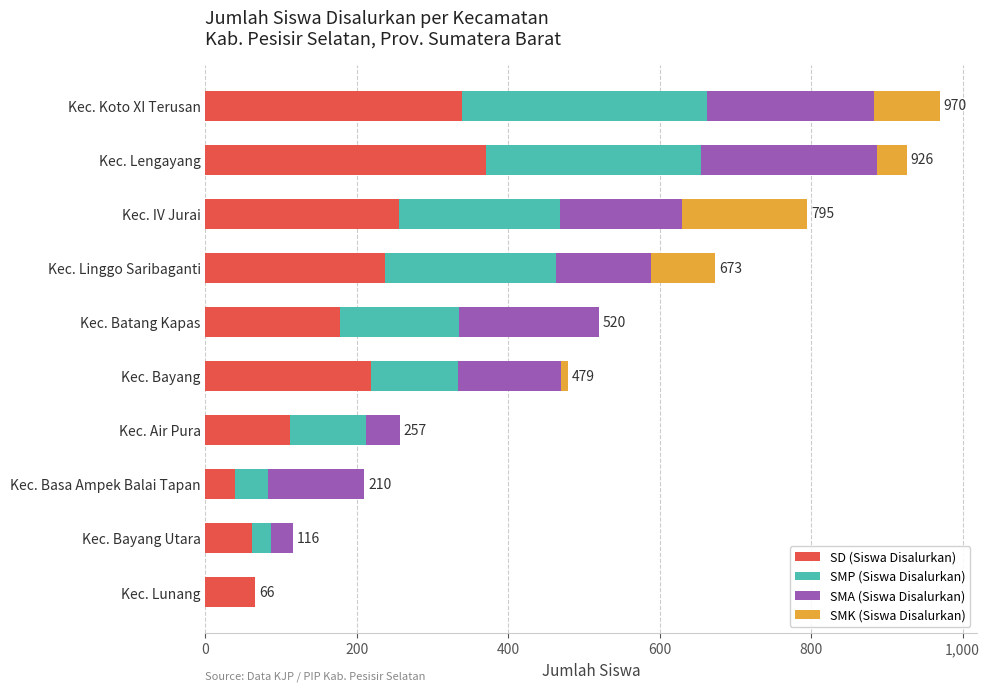

Which category has the highest value in the SD (Siswa Disalurkan) series?

Kec. Lengayang